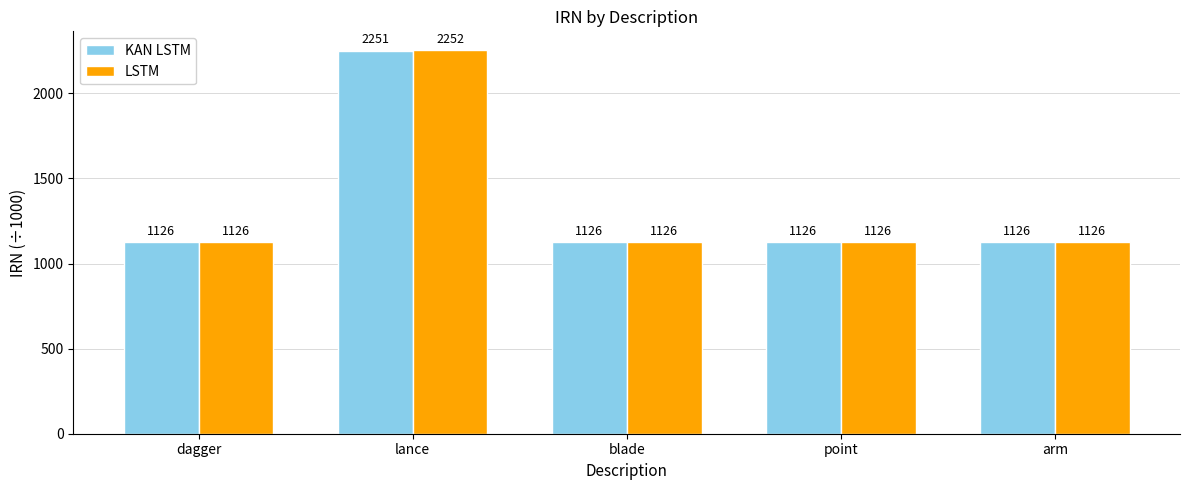

The KAN LSTM series shows 1125.8 at arm. True or false?

True